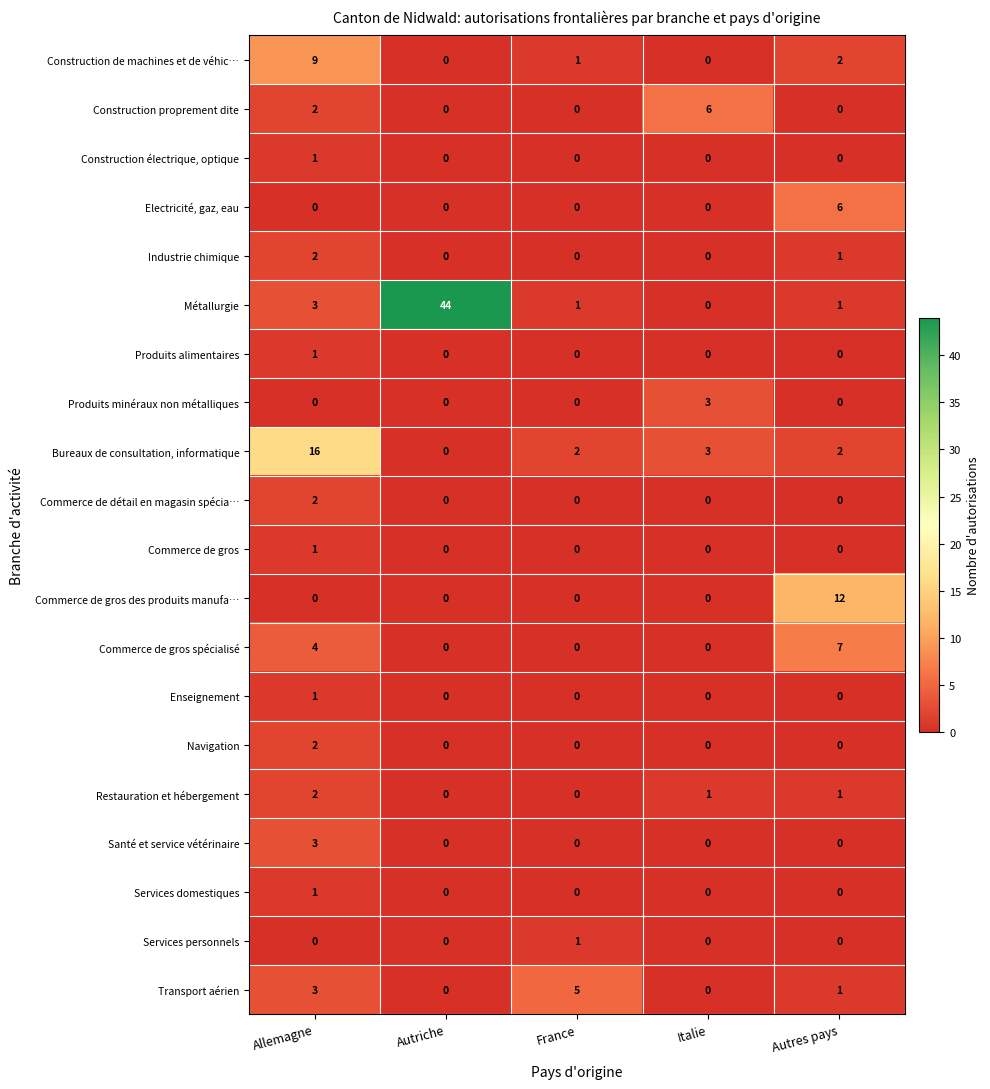

The Santé et service vétérinaire series shows 1 at Allemagne. True or false?

False